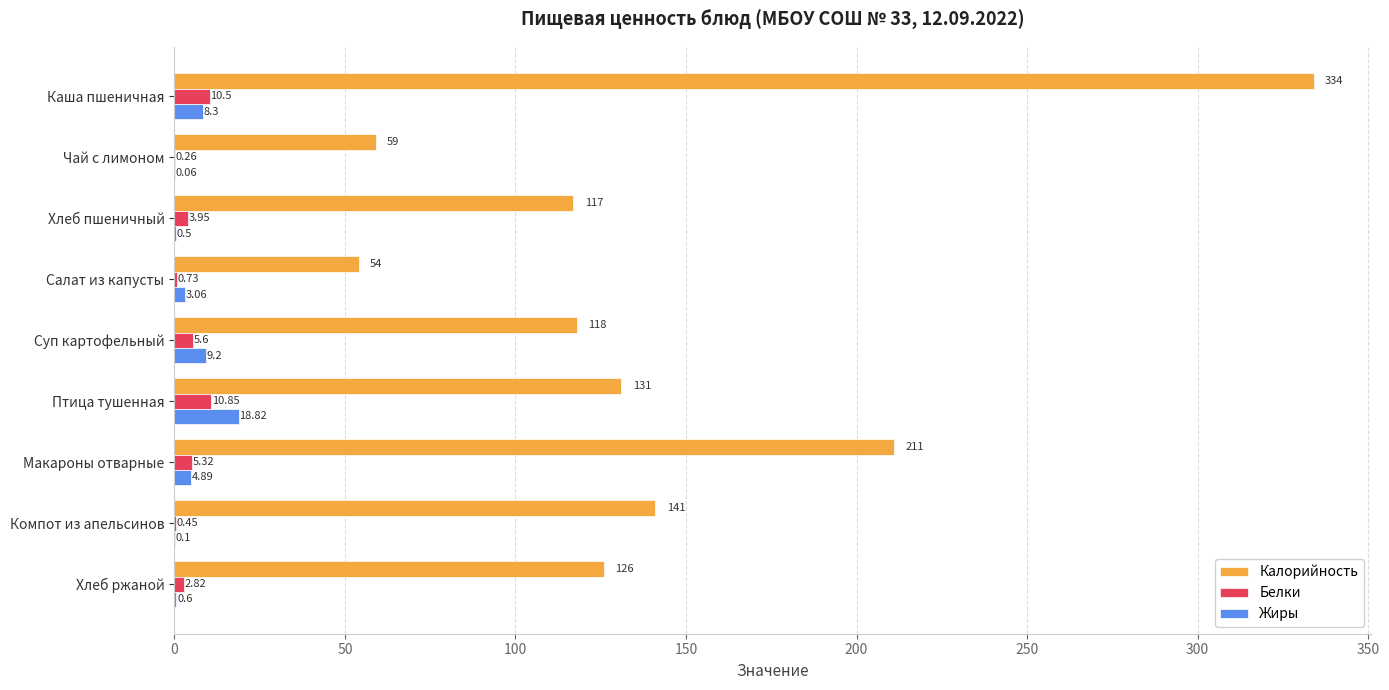

What is the sum of all Жиры values?

45.5